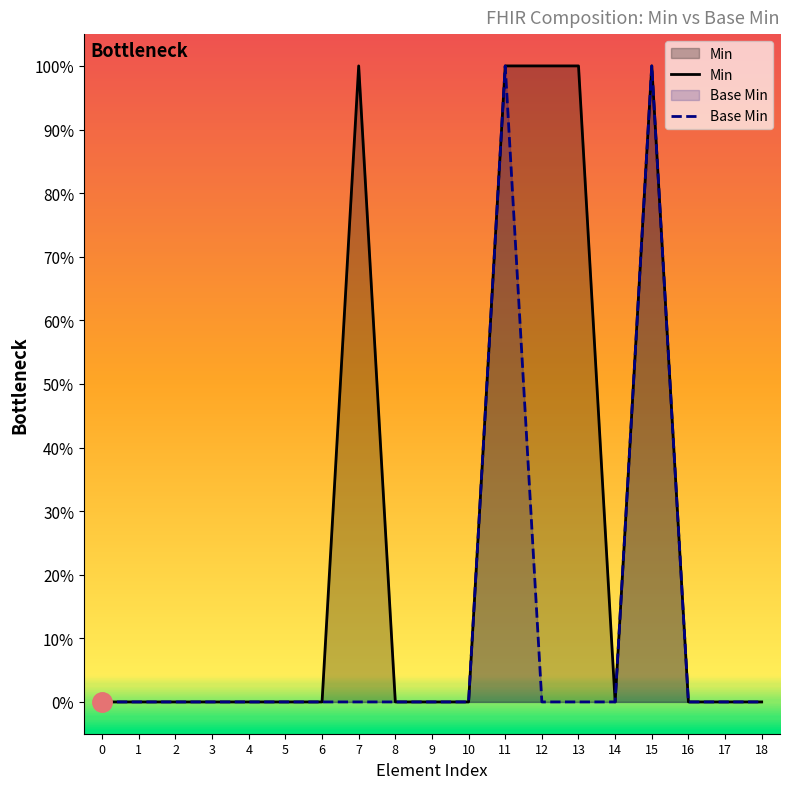

At how many categories does at least one series exceed 0?

5